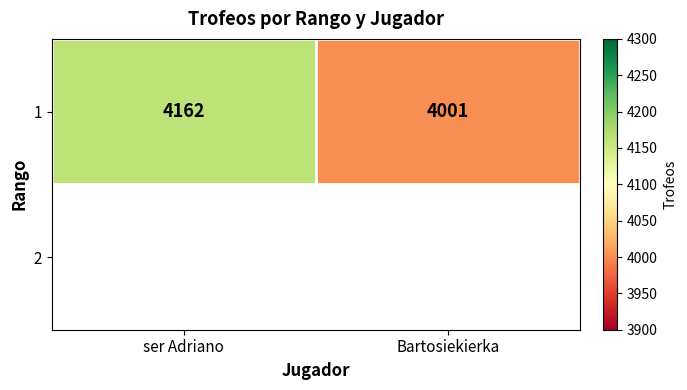

Rank the categories by value from highest to lowest.

ser Adriano, Bartosiekierka